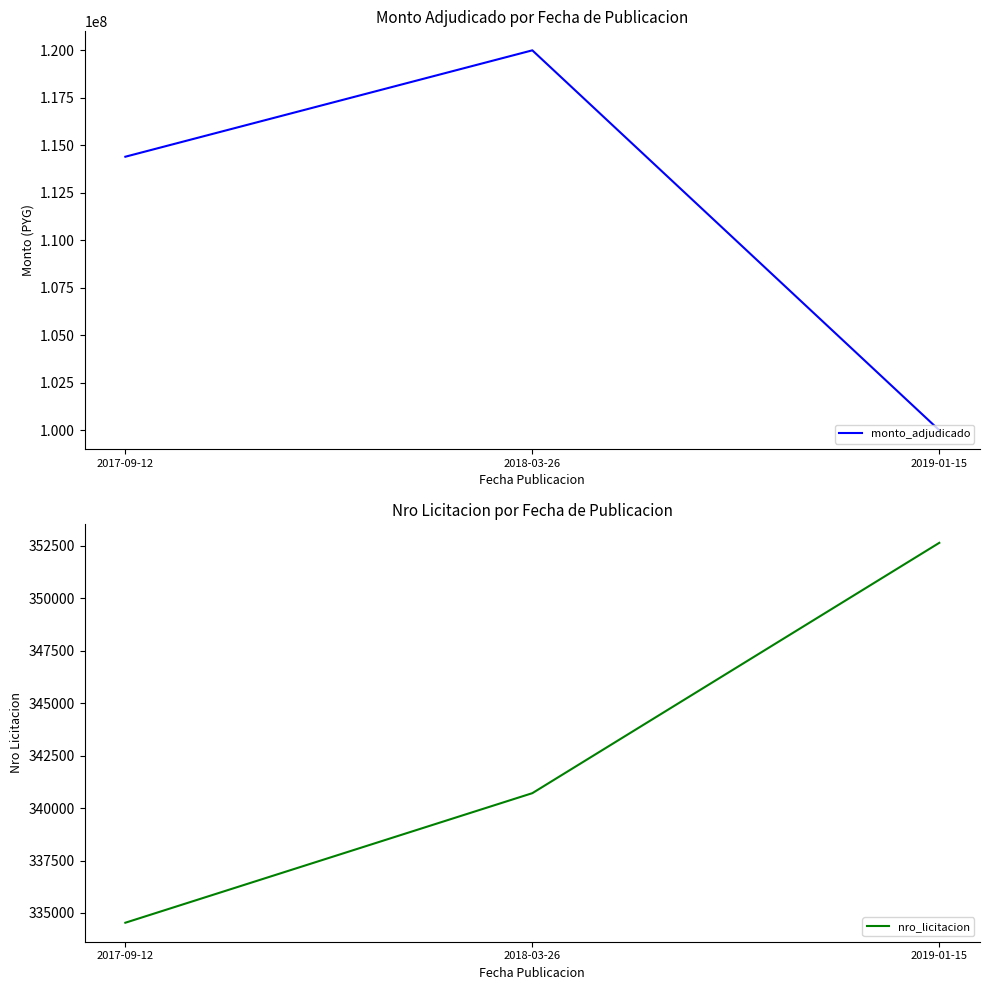

List the series in order of their peak value, lowest first.

nro_licitacion, monto_adjudicado